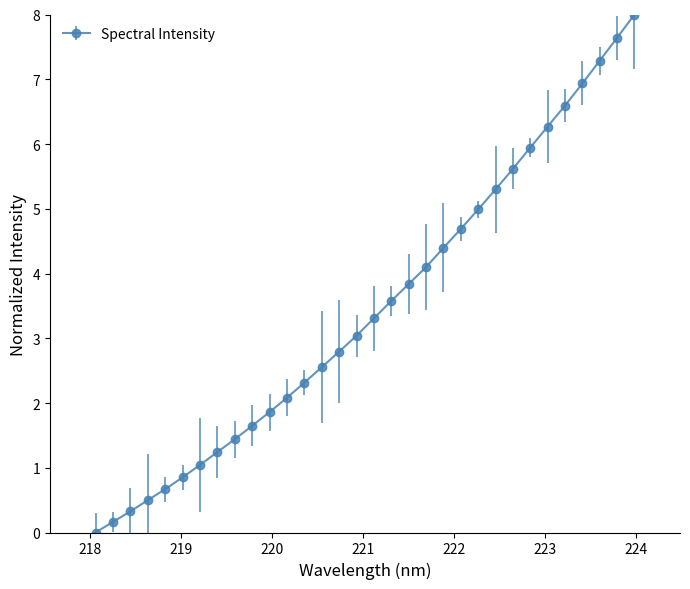

What is the value of the 22nd point from the left?

4.7